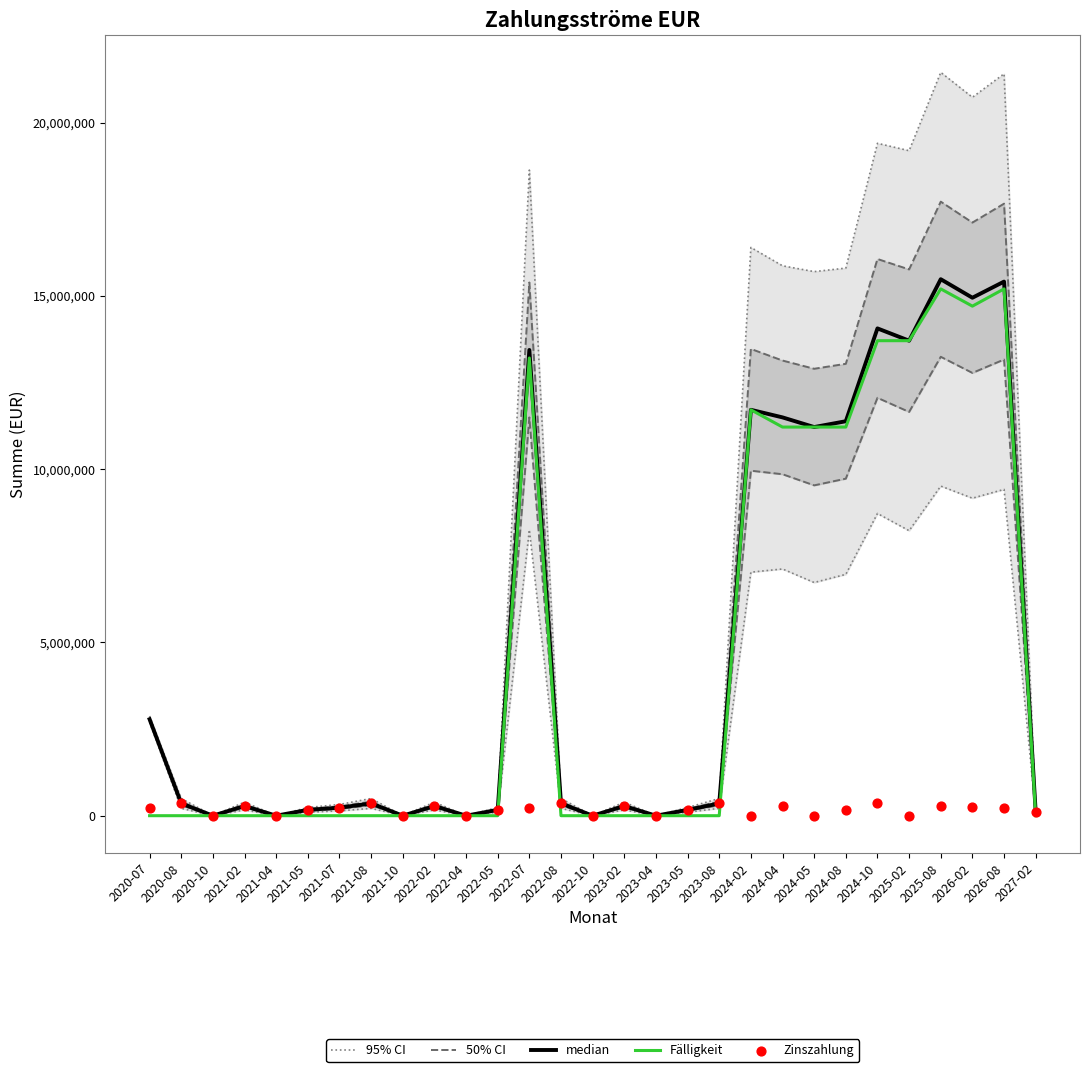

Which series reaches the minimum Y coordinate?

95% CI